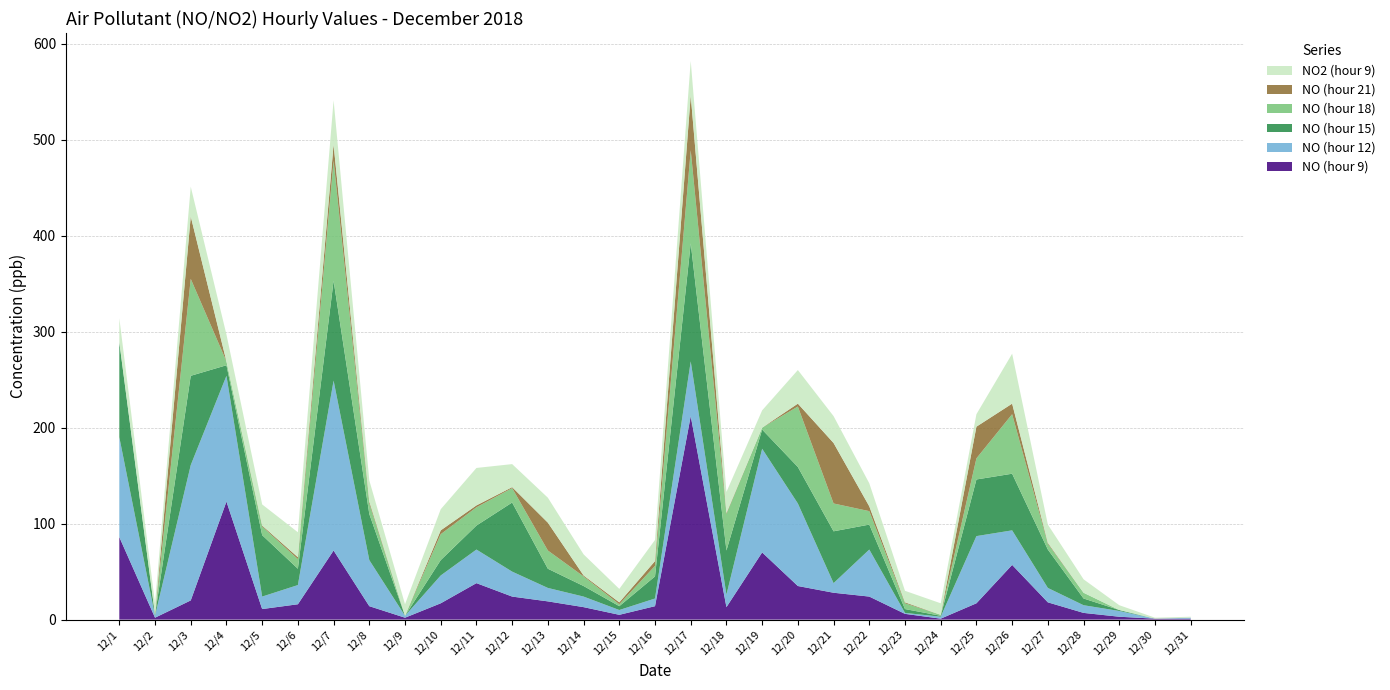

Reading left to right, list all the values displayed in this chart.

NO (hour 9): 12/1=86	12/2=2	12/3=20	12/4=123	12/5=11	12/6=16	12/7=72	12/8=14	12/9=2	12/10=17	12/11=38	12/12=24	12/13=19	12/14=13	12/15=5	12/16=14	12/17=212	12/18=13	12/19=70	12/20=35	12/21=28	12/22=24	12/23=6	12/24=1	12/25=17	12/26=57	12/27=18	12/28=7	12/29=3	12/30=1	12/31=1
NO (hour 12): 12/1=104	12/2=2	12/3=141	12/4=131	12/5=13	12/6=20	12/7=177	12/8=48	12/9=2	12/10=29	12/11=35	12/12=26	12/13=14	12/14=11	12/15=5	12/16=8	12/17=57	12/18=13	12/19=108	12/20=86	12/21=10	12/22=49	12/23=1	12/24=2	12/25=70	12/26=36	12/27=15	12/28=8	12/29=6	12/30=0	12/31=1
NO (hour 15): 12/1=99	12/2=1	12/3=93	12/4=11	12/5=64	12/6=17	12/7=104	12/8=48	12/9=0	12/10=16	12/11=25	12/12=72	12/13=20	12/14=11	12/15=4	12/16=23	12/17=123	12/18=46	12/19=20	12/20=38	12/21=54	12/22=26	12/23=4	12/24=1	12/25=59	12/26=59	12/27=40	12/28=7	12/29=1	12/30=0	12/31=0
NO (hour 18): 12/1=0	12/2=0	12/3=101	12/4=4	12/5=9	12/6=10	12/7=125	12/8=11	12/9=0	12/10=27	12/11=19	12/12=15	12/13=19	12/14=10	12/15=2	12/16=11	12/17=97	12/18=38	12/19=2	12/20=63	12/21=29	12/22=14	12/23=6	12/24=1	12/25=22	12/26=62	12/27=6	12/28=6	12/29=0	12/30=0	12/31=0
NO (hour 21): 12/1=0	12/2=0	12/3=65	12/4=0	12/5=1	12/6=2	12/7=17	12/8=2	12/9=0	12/10=4	12/11=2	12/12=1	12/13=29	12/14=1	12/15=2	12/16=5	12/17=57	12/18=1	12/19=0	12/20=3	12/21=63	12/22=5	12/23=1	12/24=0	12/25=33	12/26=11	12/27=1	12/28=0	12/29=0	12/30=0	12/31=0
NO2 (hour 9): 12/1=25	12/2=12	12/3=31	12/4=28	12/5=22	12/6=26	12/7=46	12/8=22	12/9=12	12/10=22	12/11=39	12/12=24	12/13=26	12/14=22	12/15=14	12/16=22	12/17=36	12/18=22	12/19=18	12/20=35	12/21=28	12/22=24	12/23=12	12/24=12	12/25=13	12/26=52	12/27=19	12/28=14	12/29=5	12/30=1	12/31=1